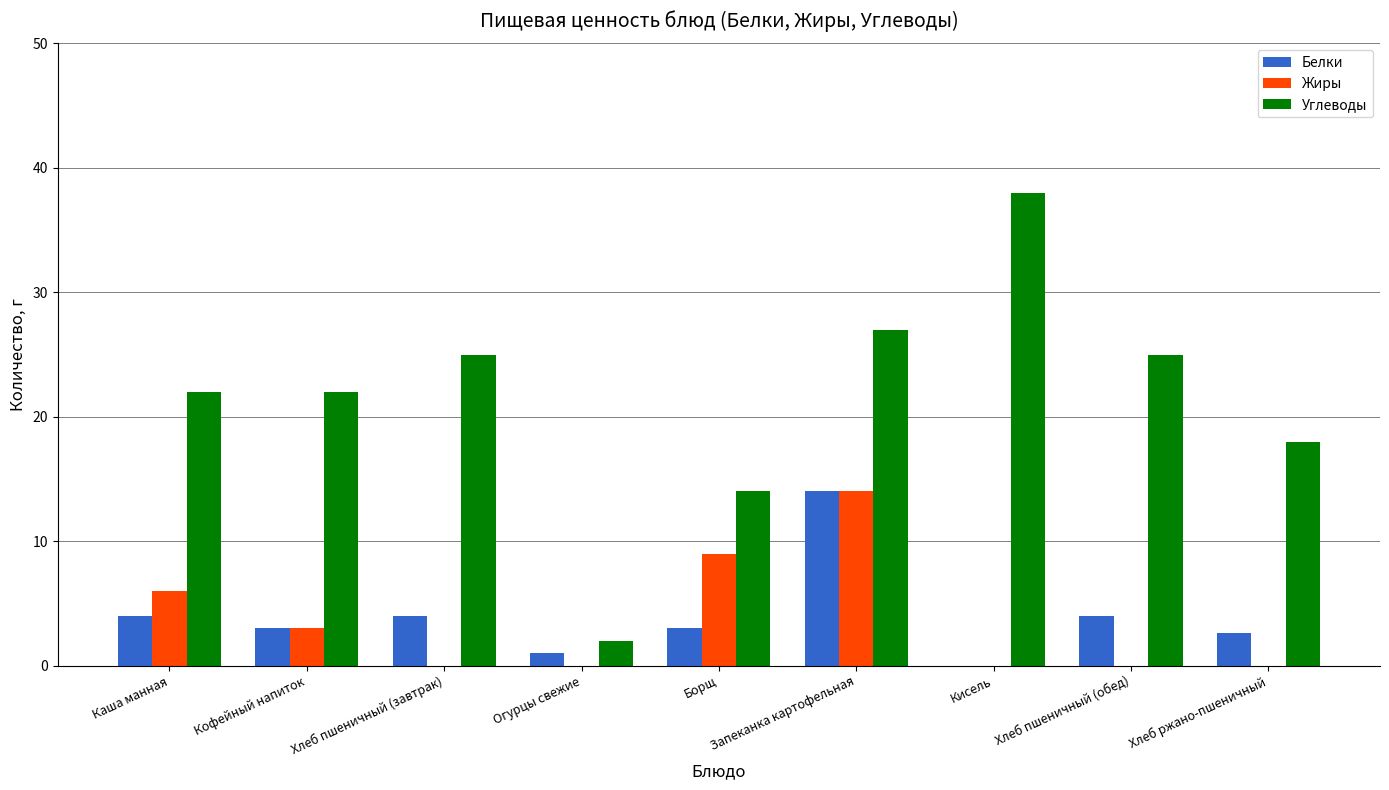

How many positive values does the Белки series have?

8